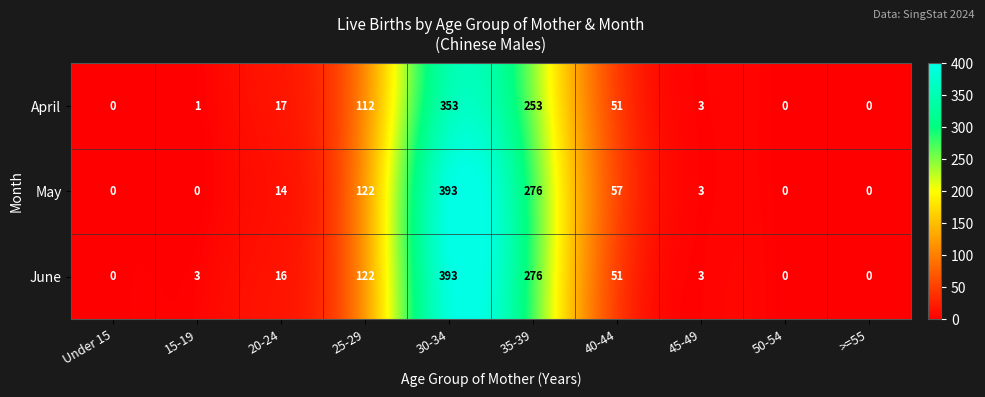

What is the highest value of the May series?

393